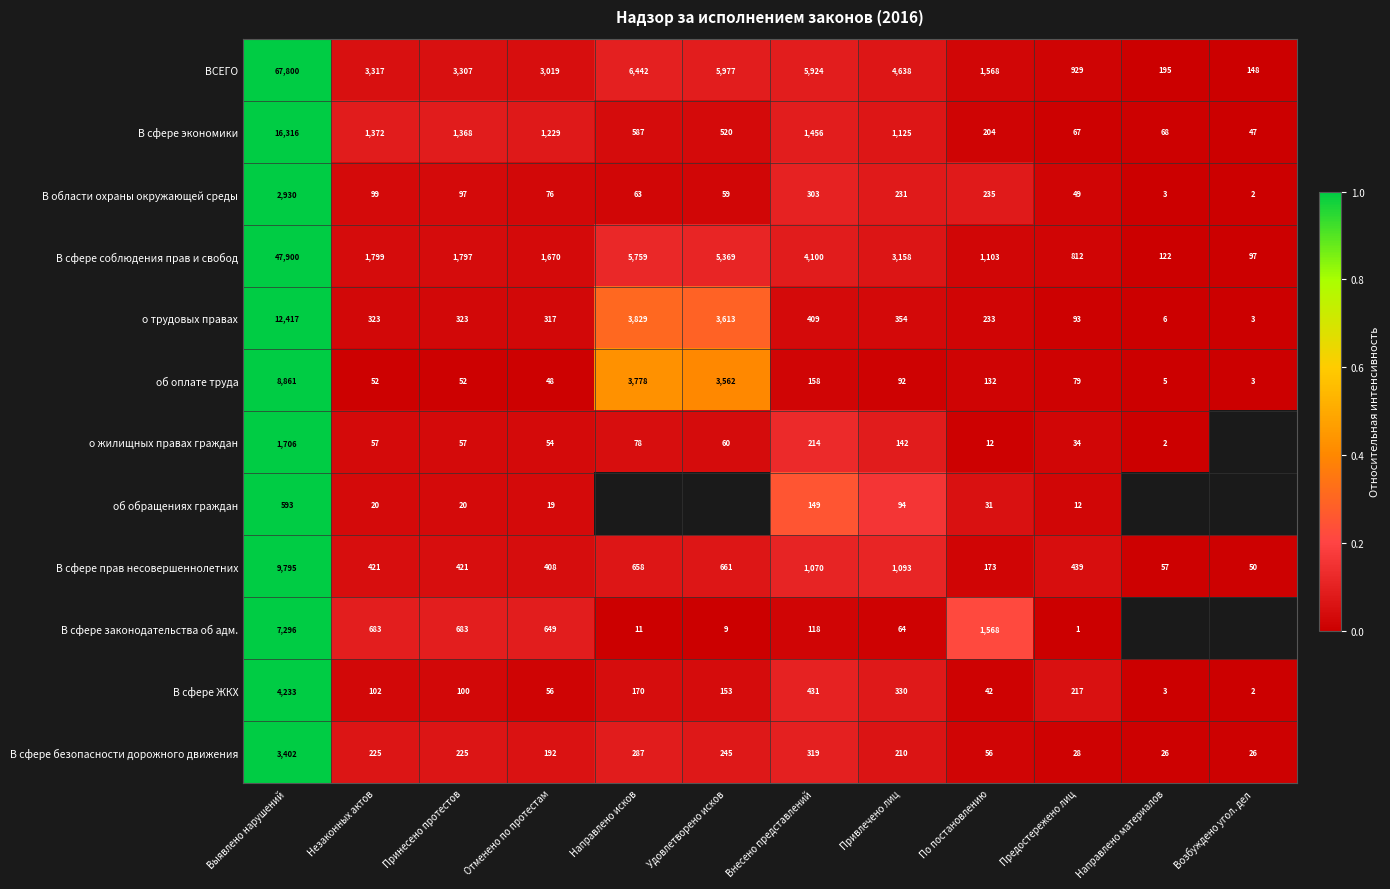

Between Отменено по протестам and Направлено материалов, which is larger?

Отменено по протестам